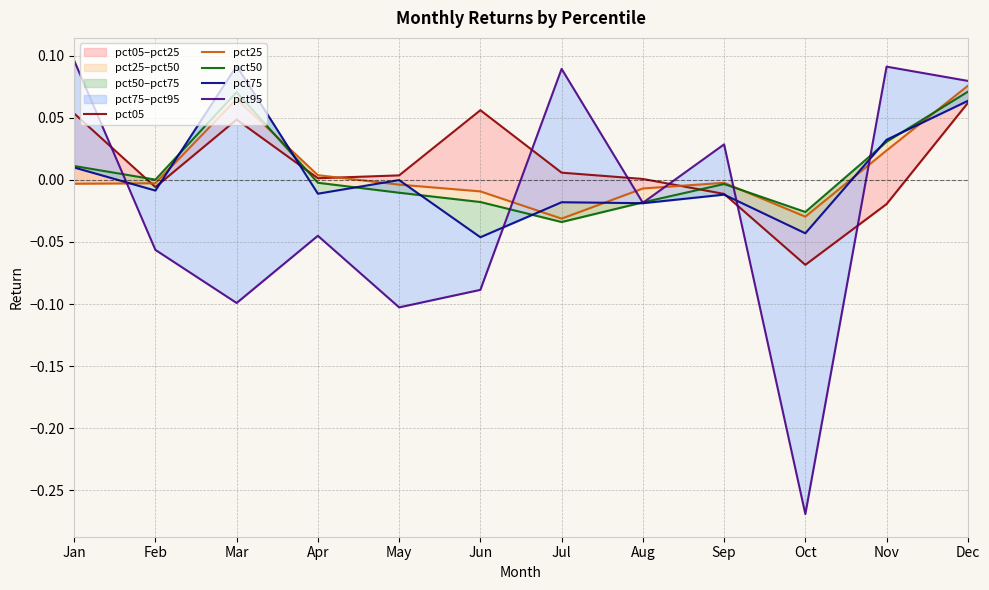

What is the total value across all series at Mar?

0.2